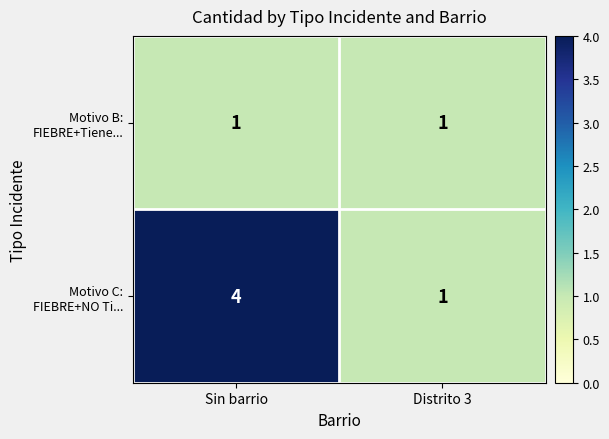

Which category has the highest value across all series?

Sin barrio